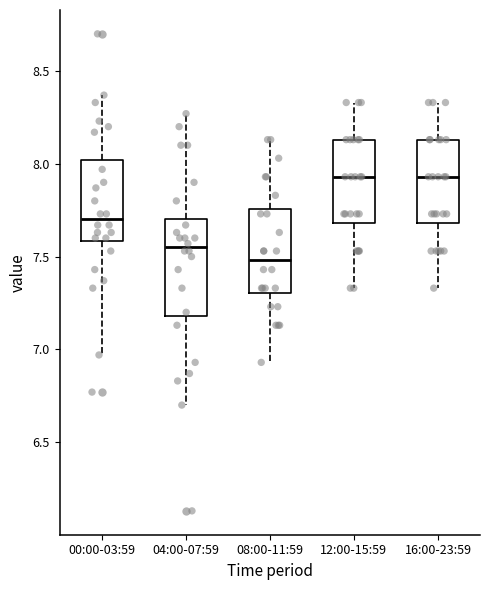

Reading left to right, read every box against the y-axis: the position of its median line, the range the box covers, and the ends of its whiskers. The values are not printed on the chart, so give them approximately, as read against the axis.

00:00-03:59: median 7.70, box 7.60 to 8.00, whiskers 6.95 to 8.35
04:00-07:59: median 7.55, box 7.20 to 7.70, whiskers 6.70 to 8.25
08:00-11:59: median 7.50, box 7.30 to 7.75, whiskers 6.95 to 8.15
12:00-15:59: median 7.95, box 7.70 to 8.15, whiskers 7.35 to 8.35
16:00-23:59: median 7.95, box 7.70 to 8.15, whiskers 7.35 to 8.35